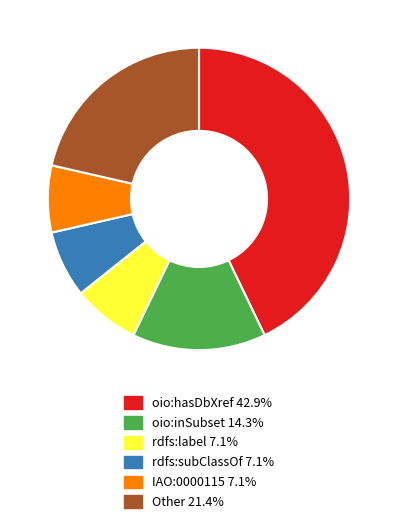

How many segments does this pie chart have?

6